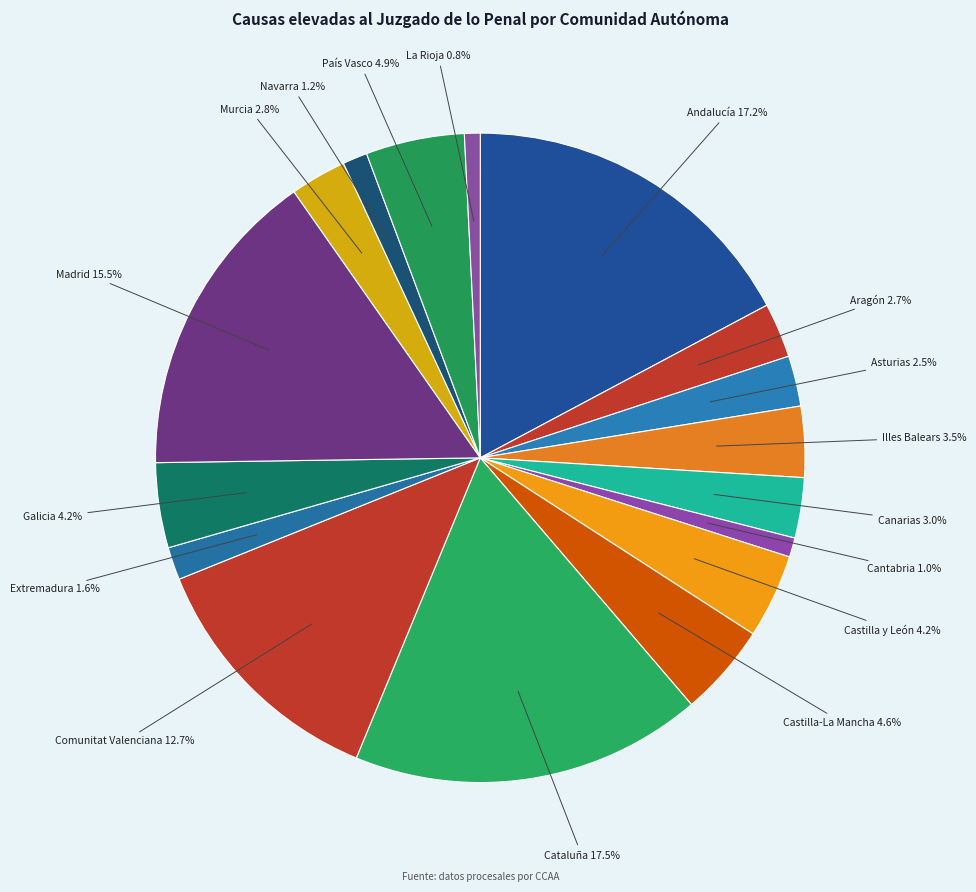

To the nearest percent, what is the difference between the largest and smallest slice percentages?

17%